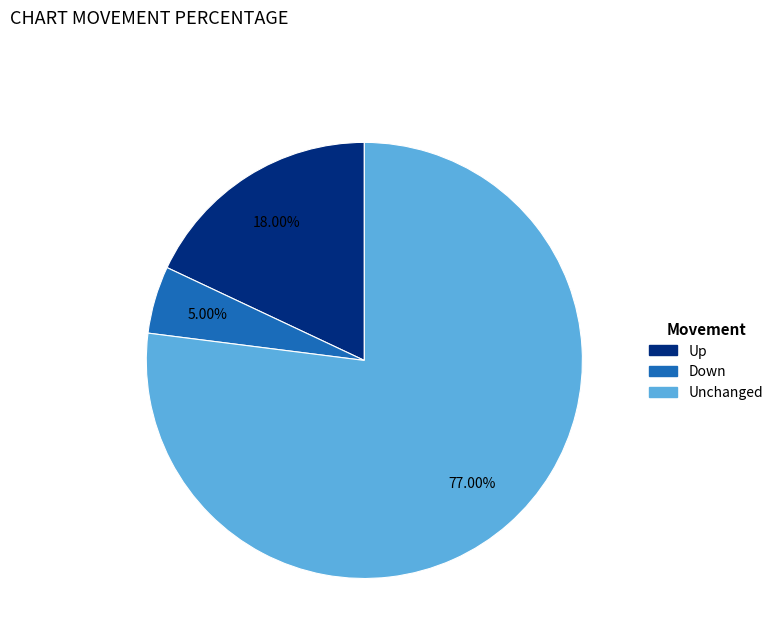

To the nearest percent, what is the difference between the largest and smallest slice percentages?

72%